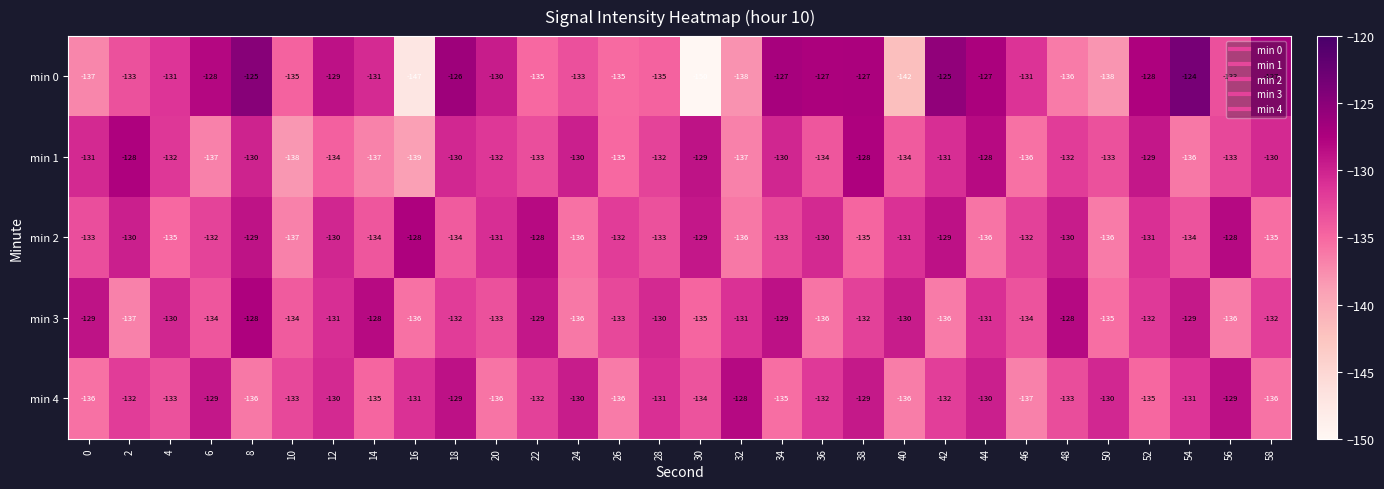

True or false: min 3 has a value of -38 at 34.

False